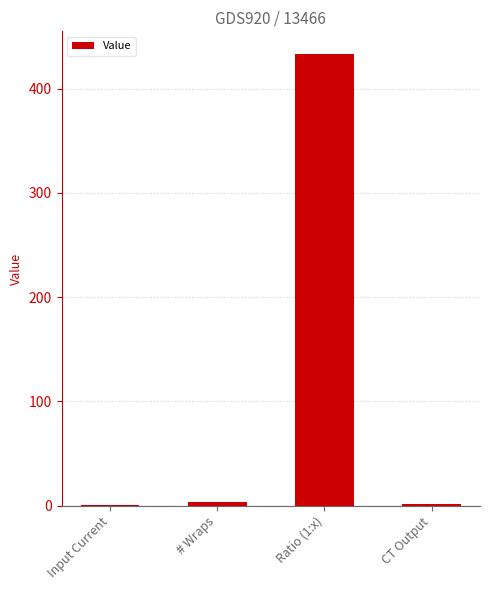

What is the average value?

109.5